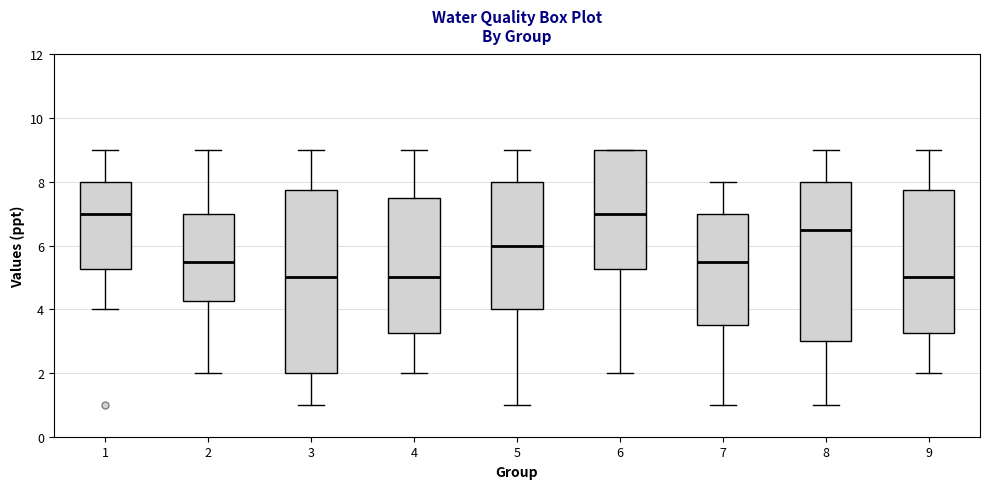

Reading left to right, read every box against the y-axis: the position of its median line, the range the box covers, and the ends of its whiskers. The values are not printed on the chart, so give them approximately, as read against the axis.

1: median 7.0, box 5.2 to 8.0, whiskers 4.0 to 9.0
2: median 5.6, box 4.2 to 7.0, whiskers 2.0 to 9.0
3: median 5.0, box 2.0 to 7.8, whiskers 1.0 to 9.0
4: median 5.0, box 3.2 to 7.6, whiskers 2.0 to 9.0
5: median 6.0, box 4.0 to 8.0, whiskers 1.0 to 9.0
6: median 7.0, box 5.2 to 9.0, whiskers 2.0 to 9.0
7: median 5.6, box 3.6 to 7.0, whiskers 1.0 to 8.0
8: median 6.6, box 3.0 to 8.0, whiskers 1.0 to 9.0
9: median 5.0, box 3.2 to 7.8, whiskers 2.0 to 9.0